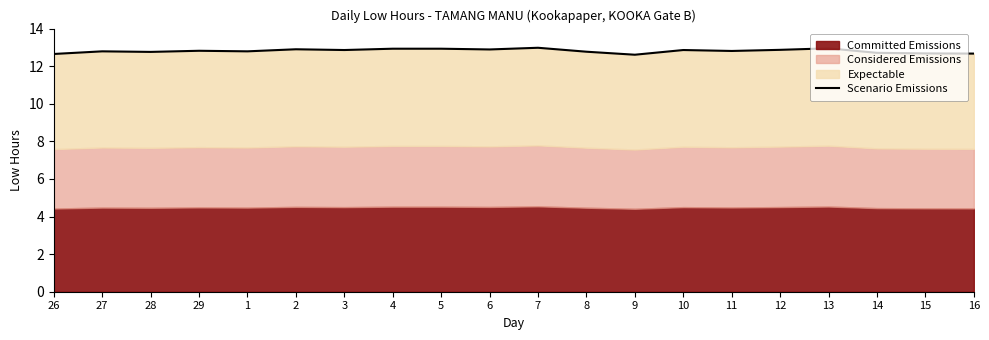

The chart shows a value of 6.2 at 28. True or false?

False